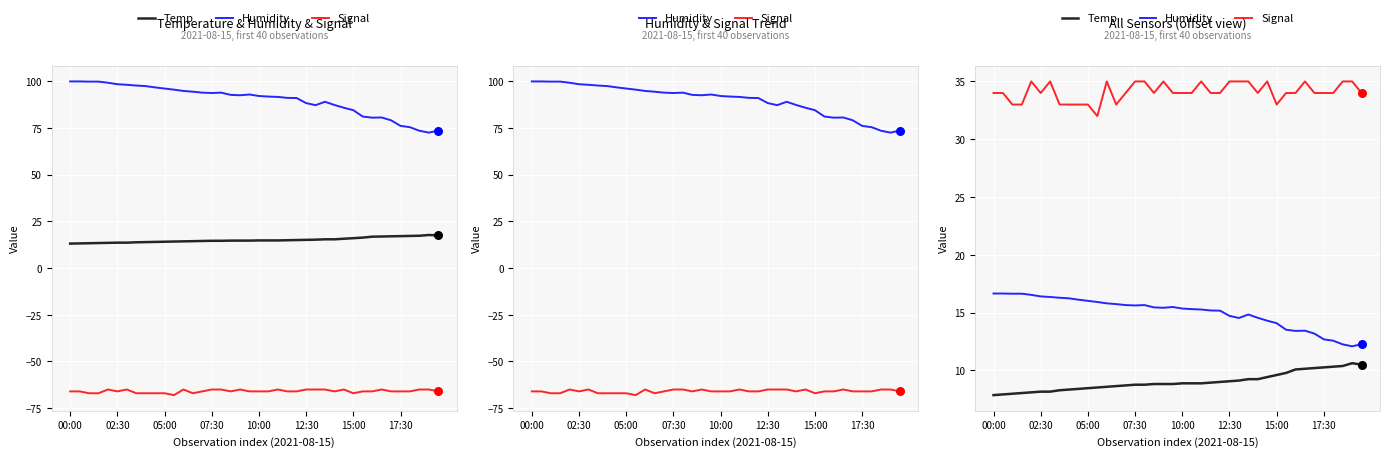

At how many categories does at least one series exceed 15?

40